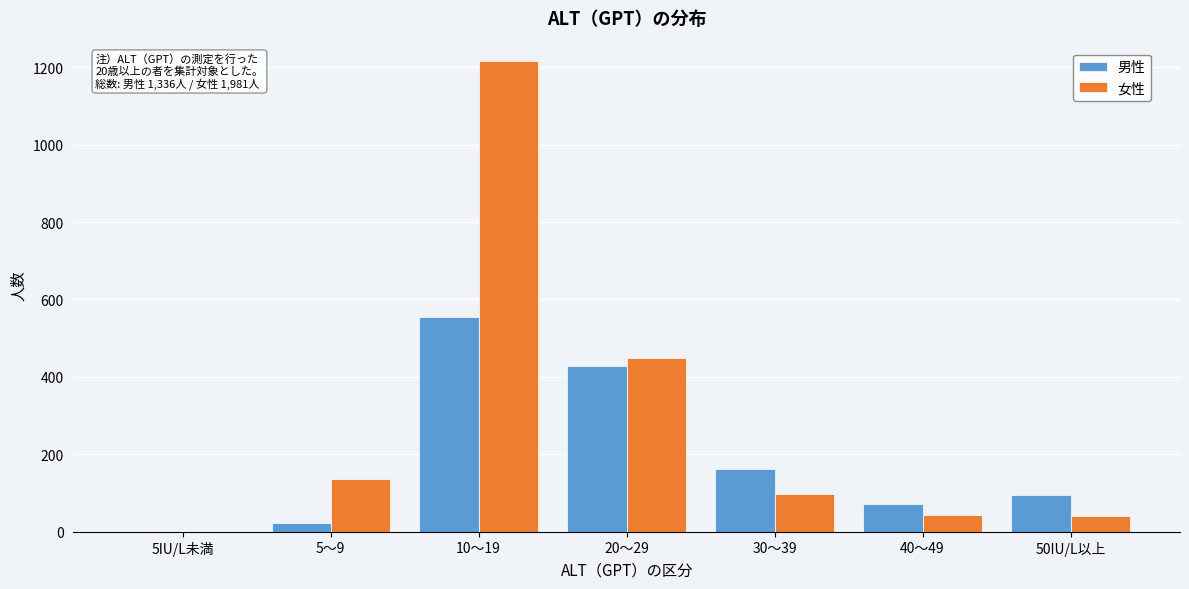

Which category has the highest value in the 男性 series?

10～19